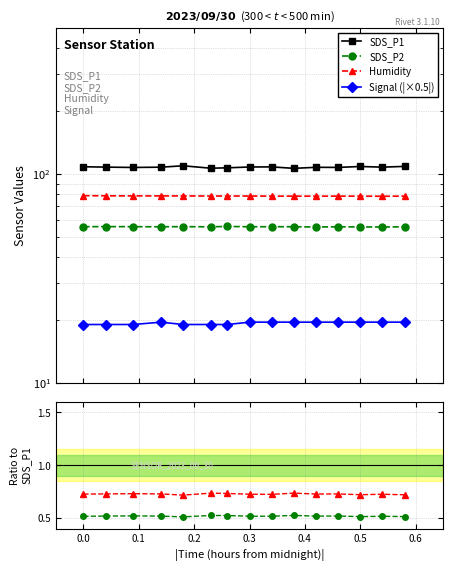

What is the spread (max minus min) of values at 11:00?

88.0